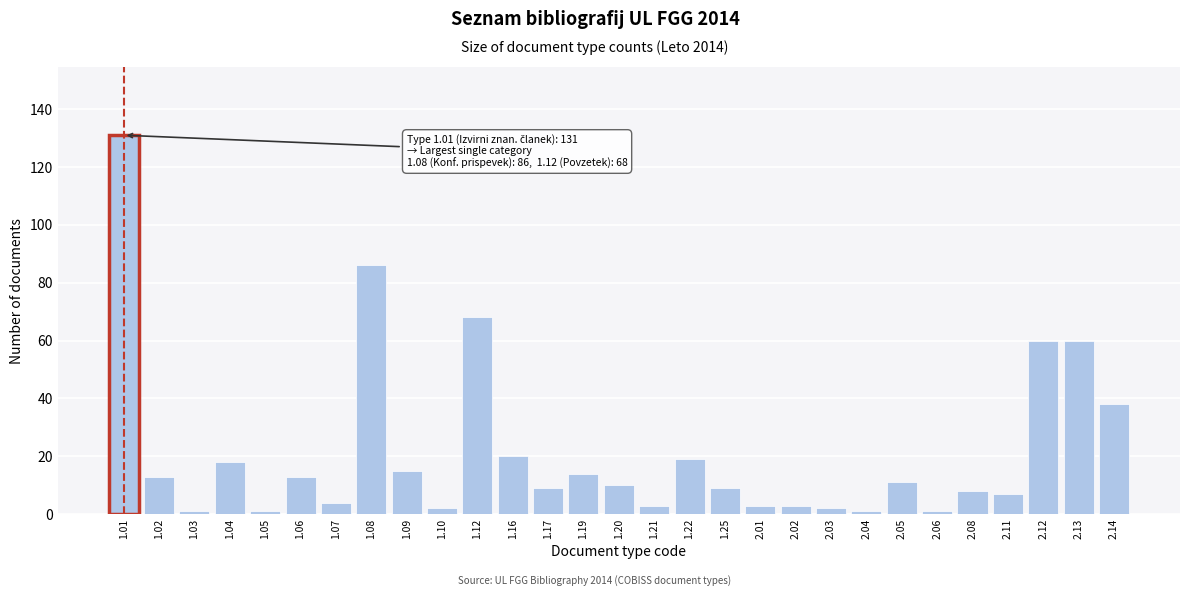

Reading left to right, what are all the values shown in this chart?

131	13	1	18	1	13	4	86	15	2	68	20	9	14	10	3	19	9	3	3	2	1	11	1	8	7	60	60	38